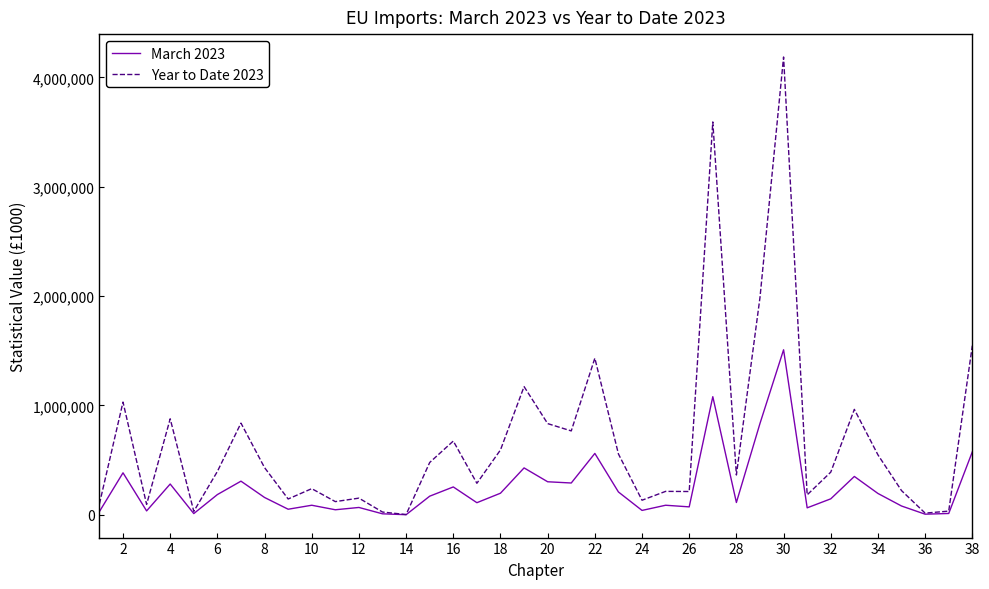

List the series in order of their peak value, lowest first.

March 2023, Year to Date 2023